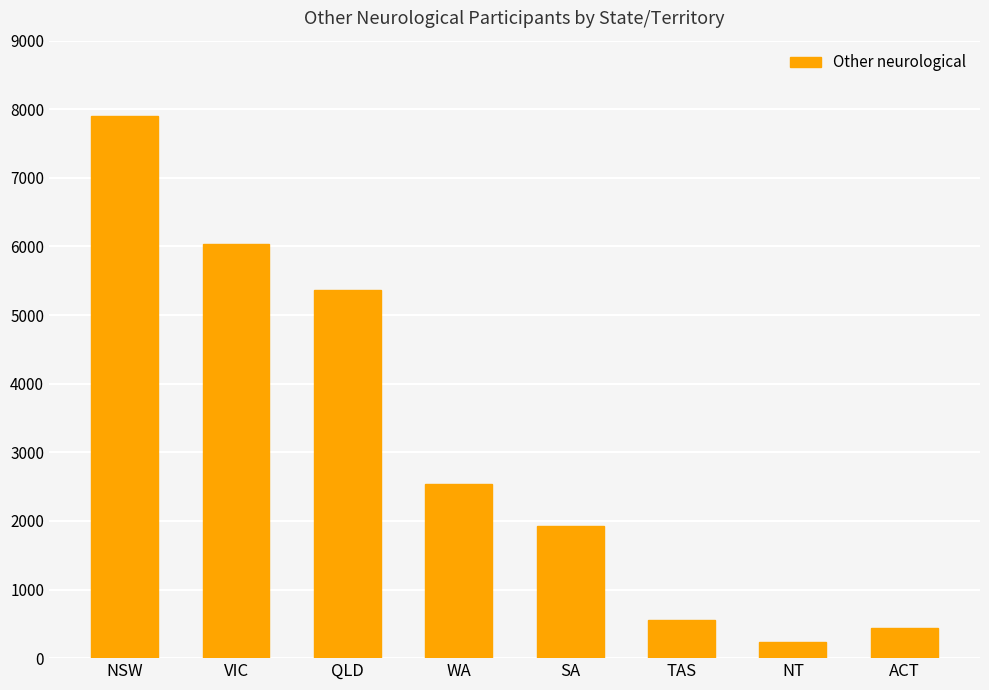

What is the sum of the values at QLD and NT?

5589